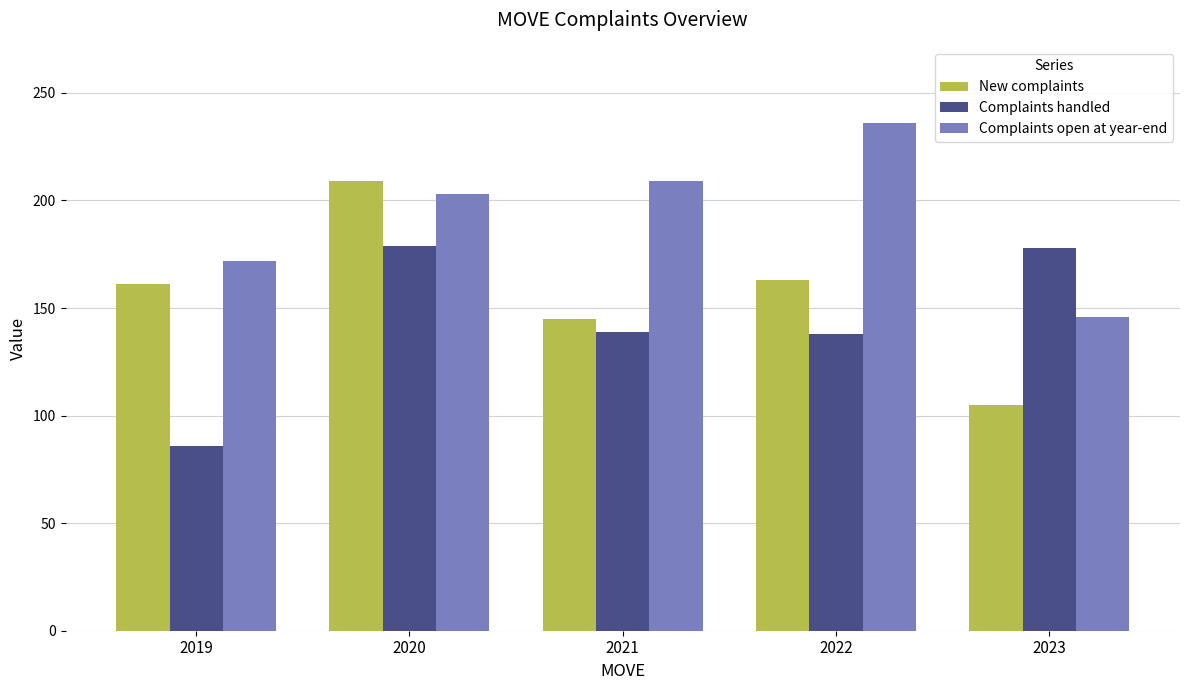

What is the spread (max minus min) of values at 2023?

73